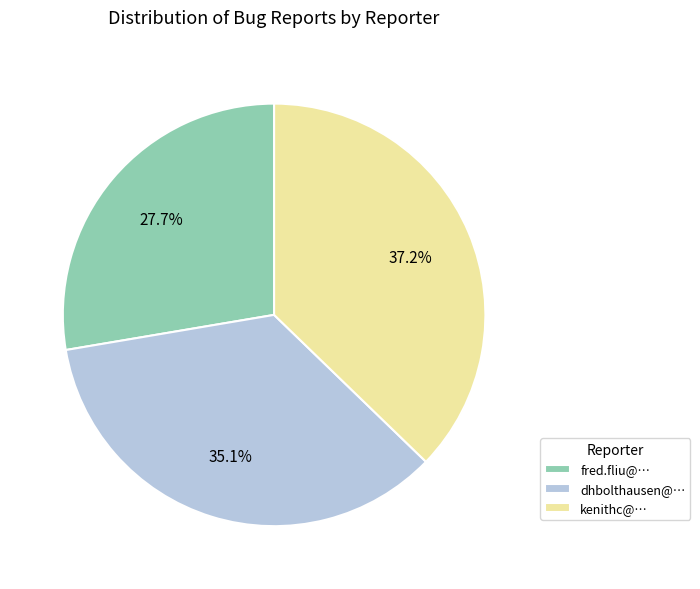

What percentage is the dhbolthausen@… slice, to the nearest percent?

35%